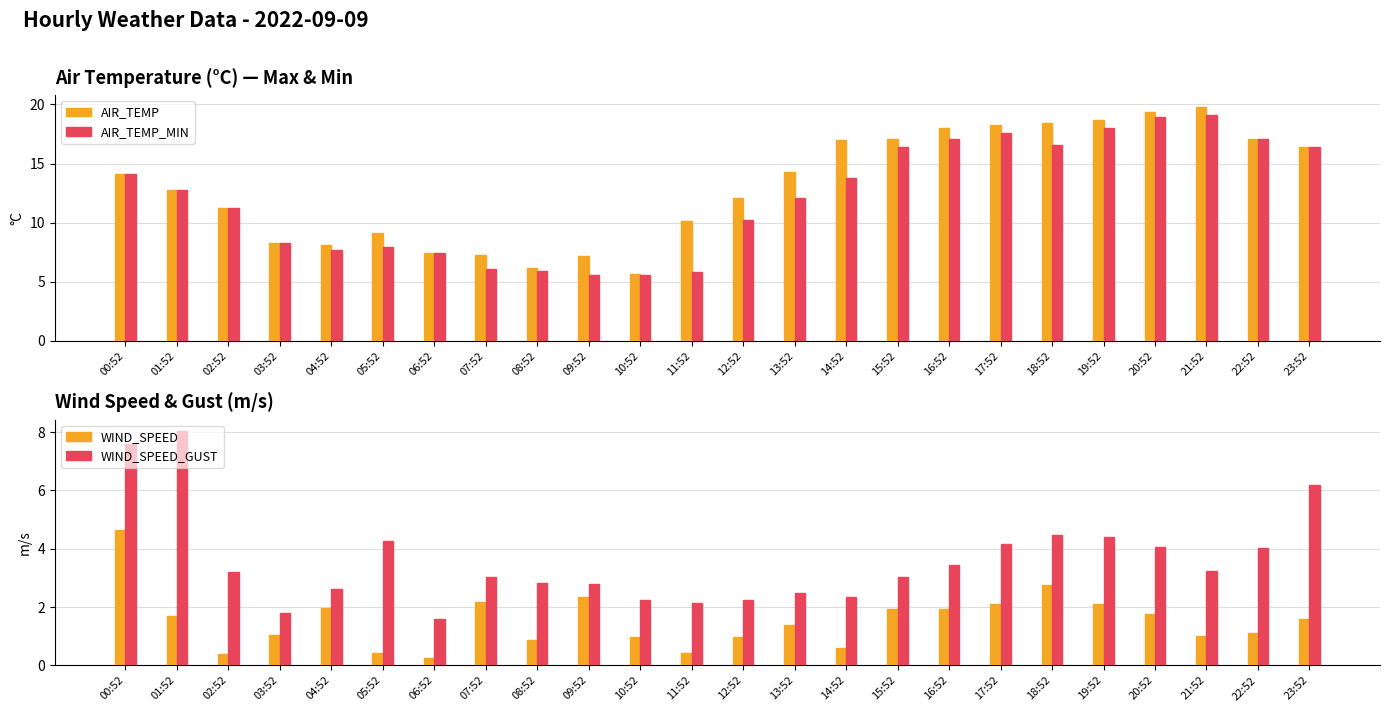

What is the sum of all AIR_TEMP_MIN values?

291.7